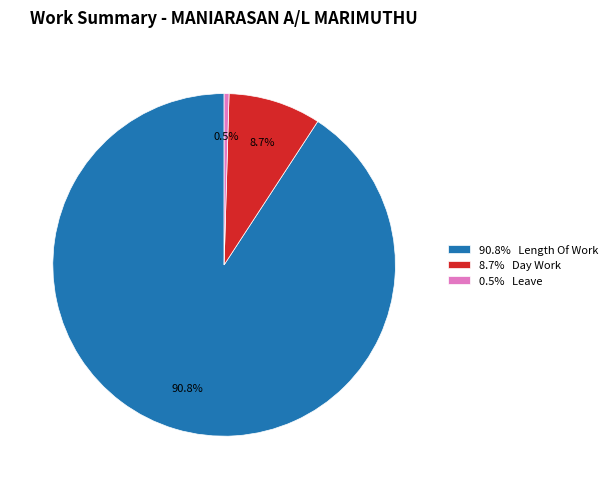

Which category has the smallest portion of the pie?

0.5% Leave